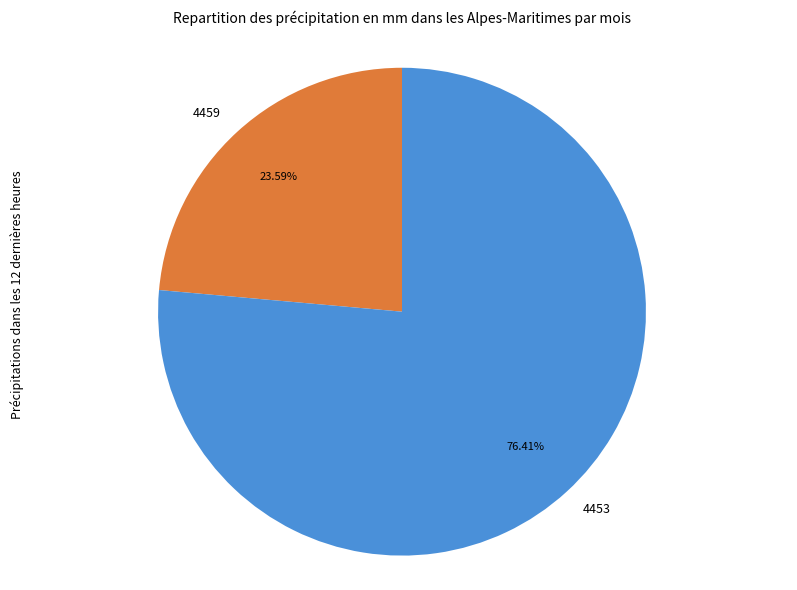

What is the total percentage of 4459 and 4453?

100.0%